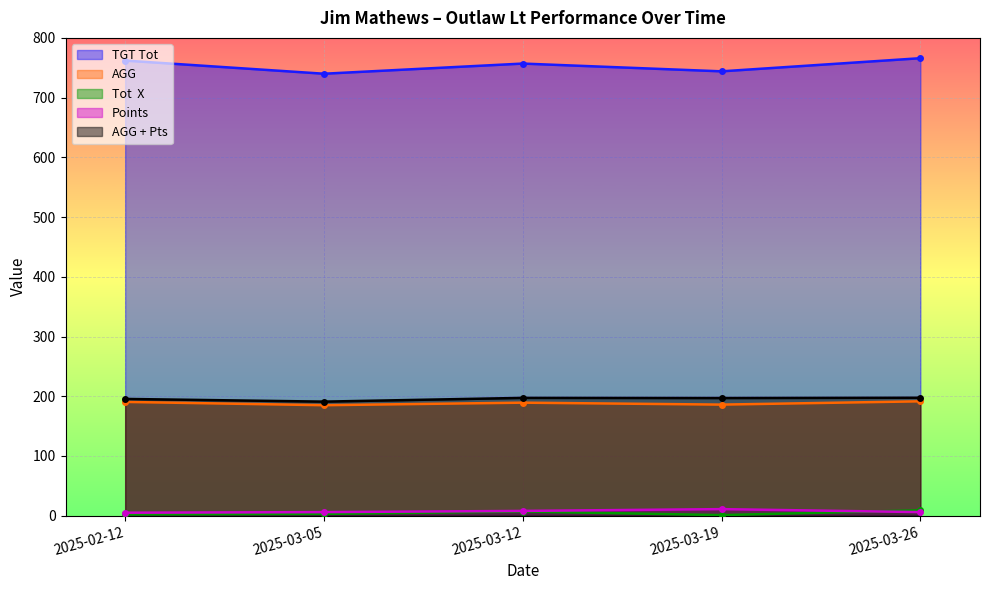

Which has a higher value, 2025-03-12 or 2025-03-26?

2025-03-26